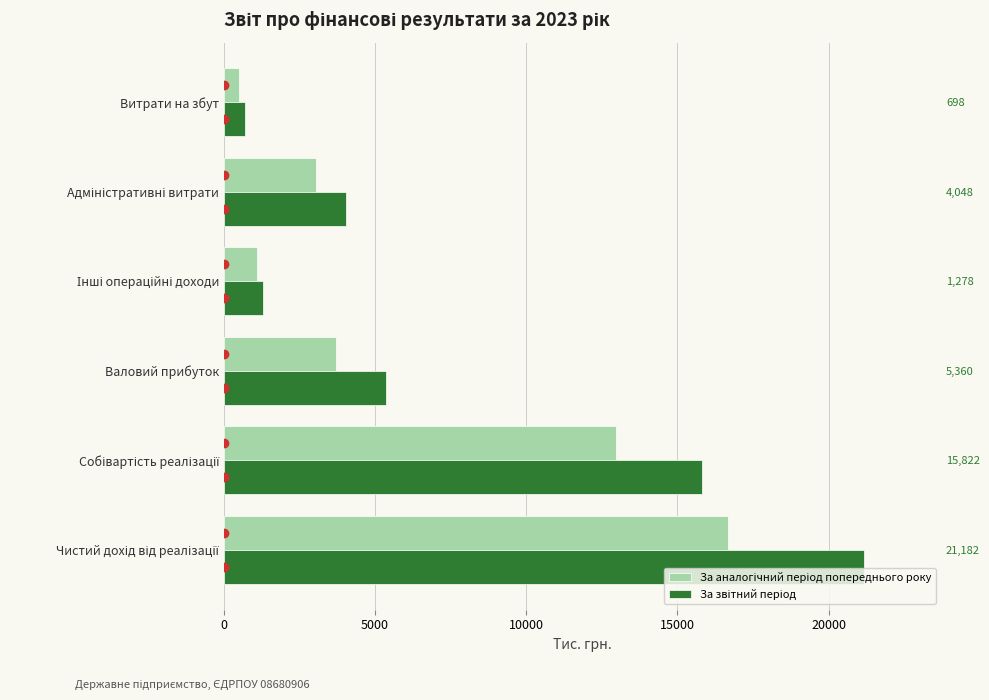

What is the value of the За аналогічний період попереднього року bar at the 1st from the left?

16661